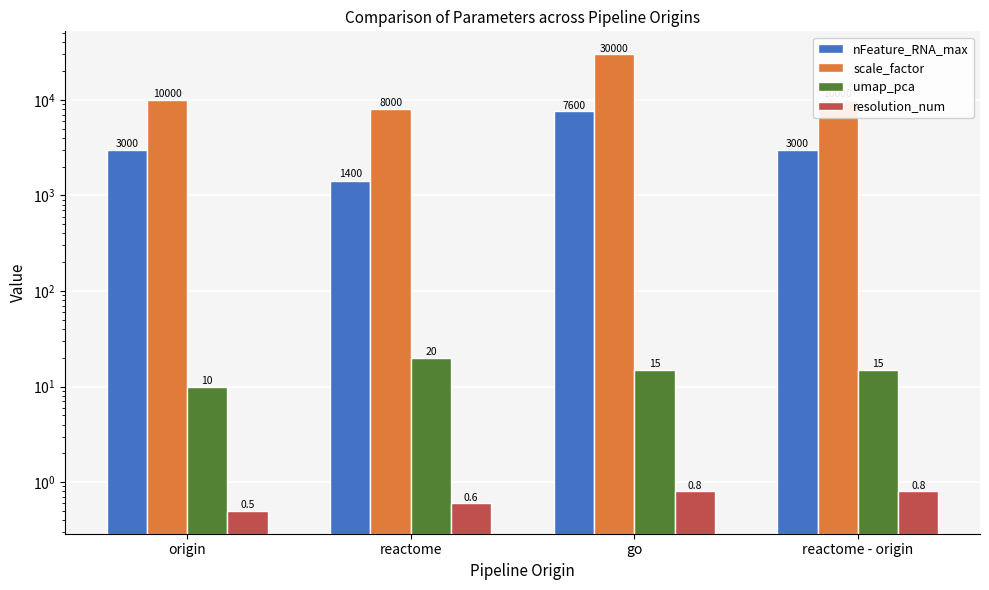

Which has a higher value, origin or go?

go